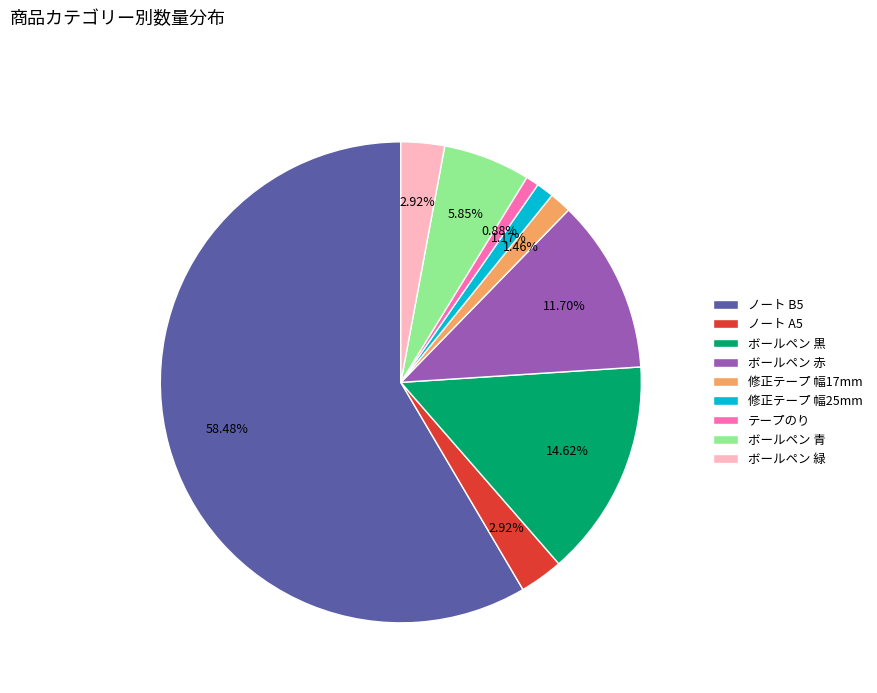

To the nearest percent, what is the difference between the largest and smallest slice percentages?

58%